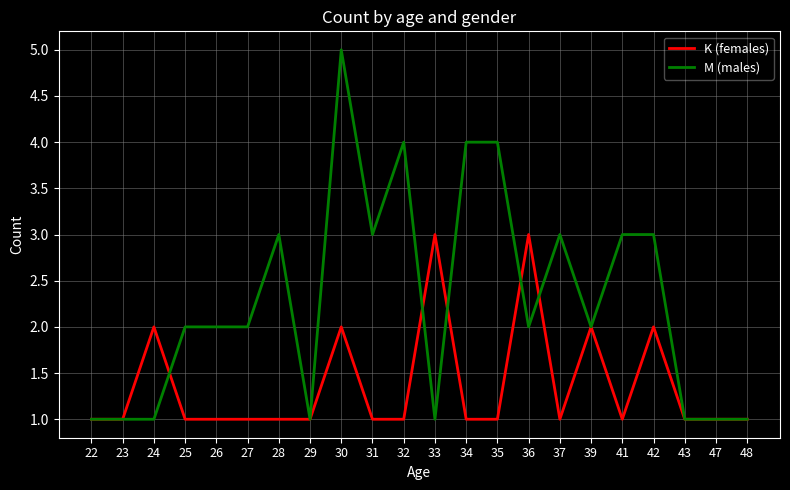

What is the difference between the highest and lowest values at 32?

3